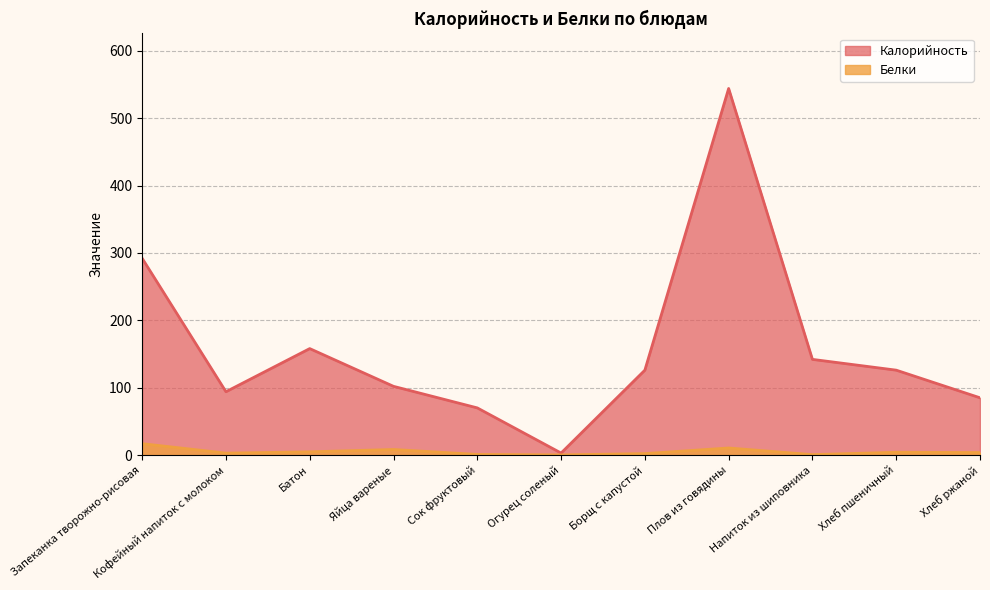

List the series in order of their peak value, highest first.

Калорийность, Белки